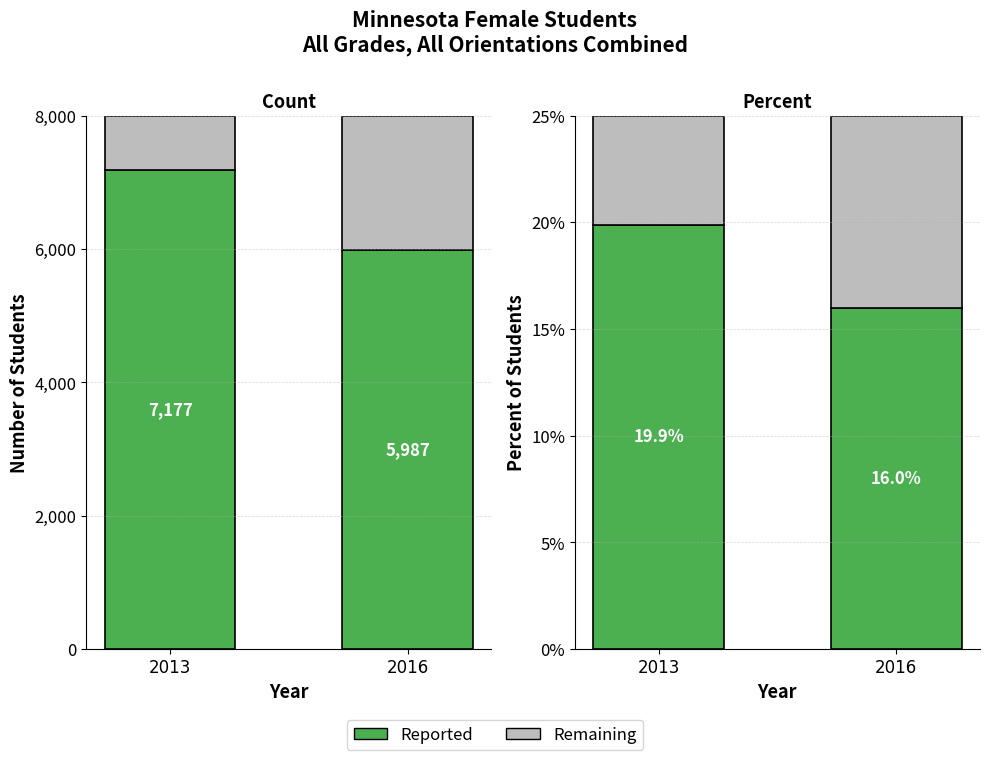

Reading left to right, what are all the values shown in this chart?

Number: 7177.0	5987.0
Remaining: 0.1	0.1
Percent: 0.2	0.2